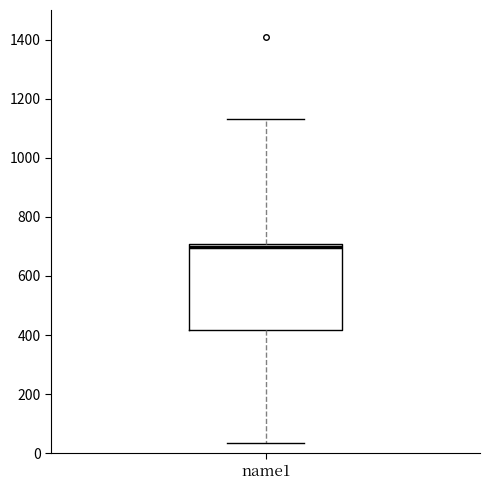

Where is the lower edge of the box for name1 on the y-axis? The values are not printed on the chart, so give them approximately, as read against the axis.

420